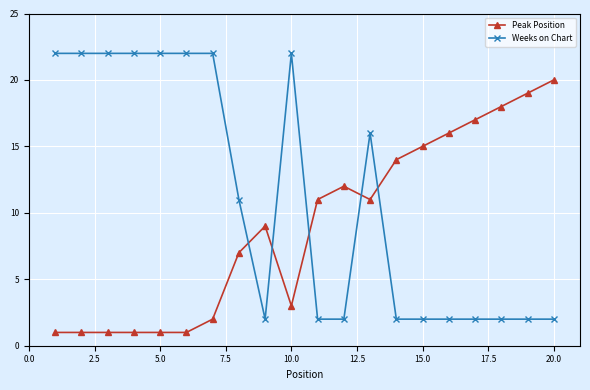

What is the sum of all Peak Position values?

180